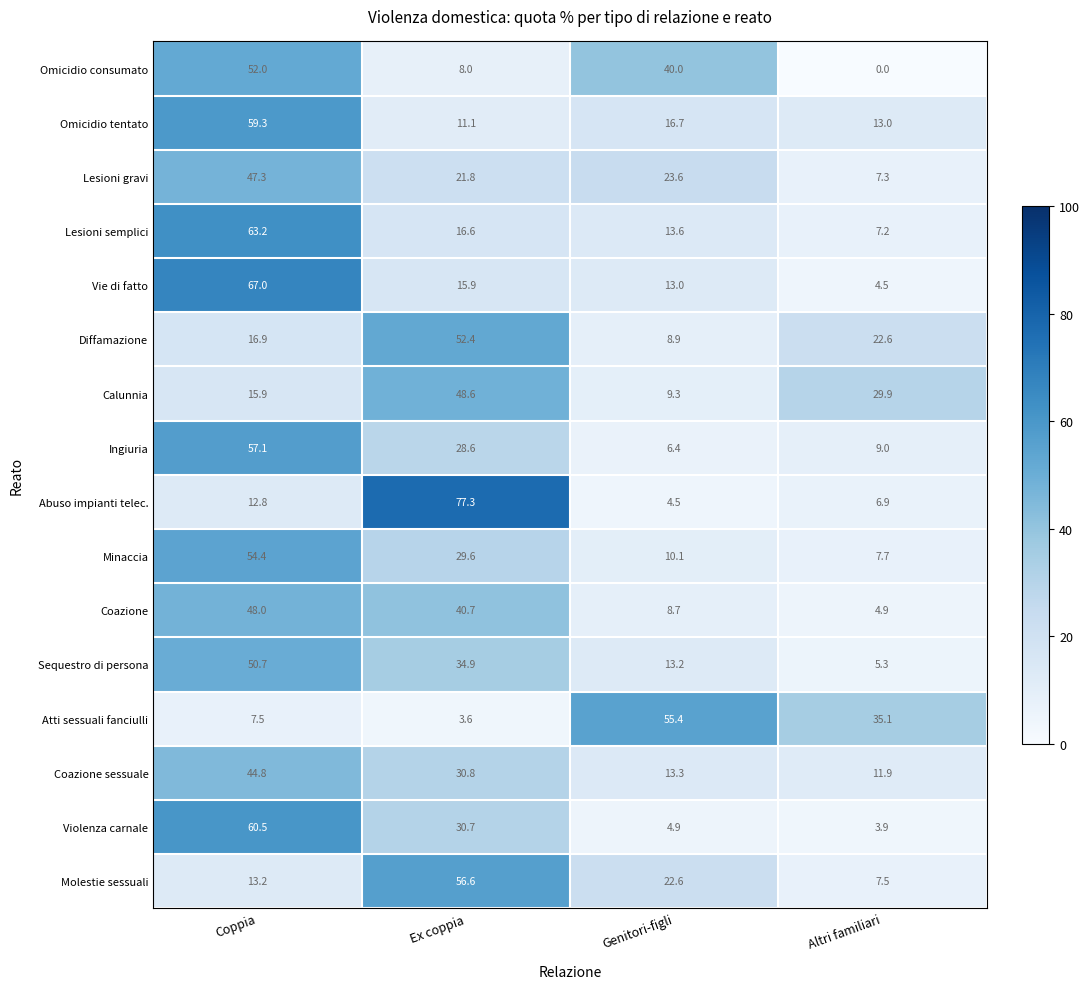

List the labels in order of Lesioni semplici value, largest first.

Coppia, Ex coppia, Genitori-figli, Altri familiari